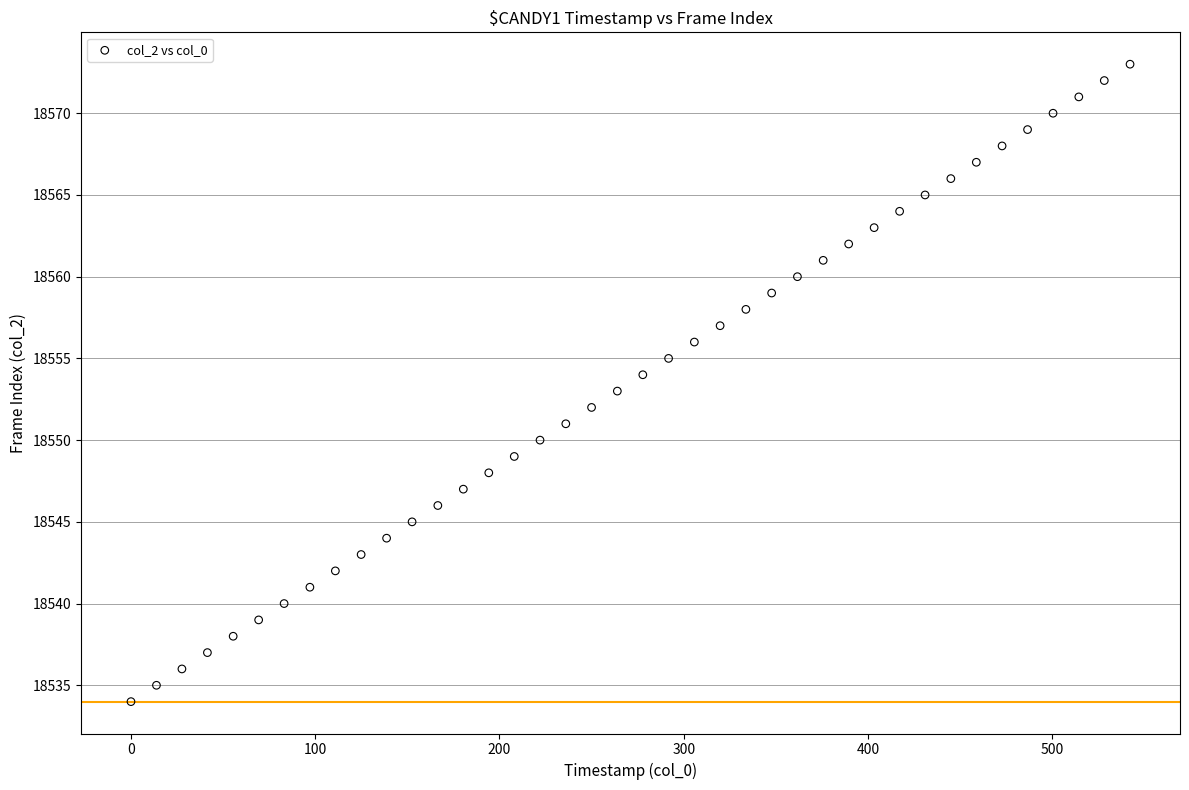

What is the range of Y values (max minus min)?

39